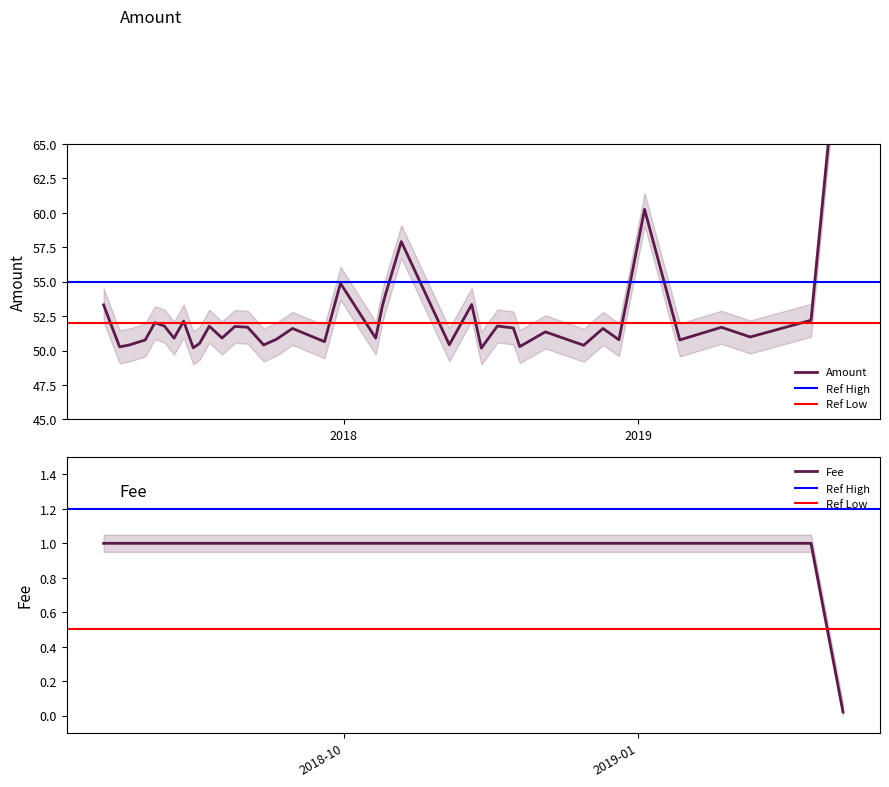

Between 8 and 23, which series saw the biggest shift?

Amount